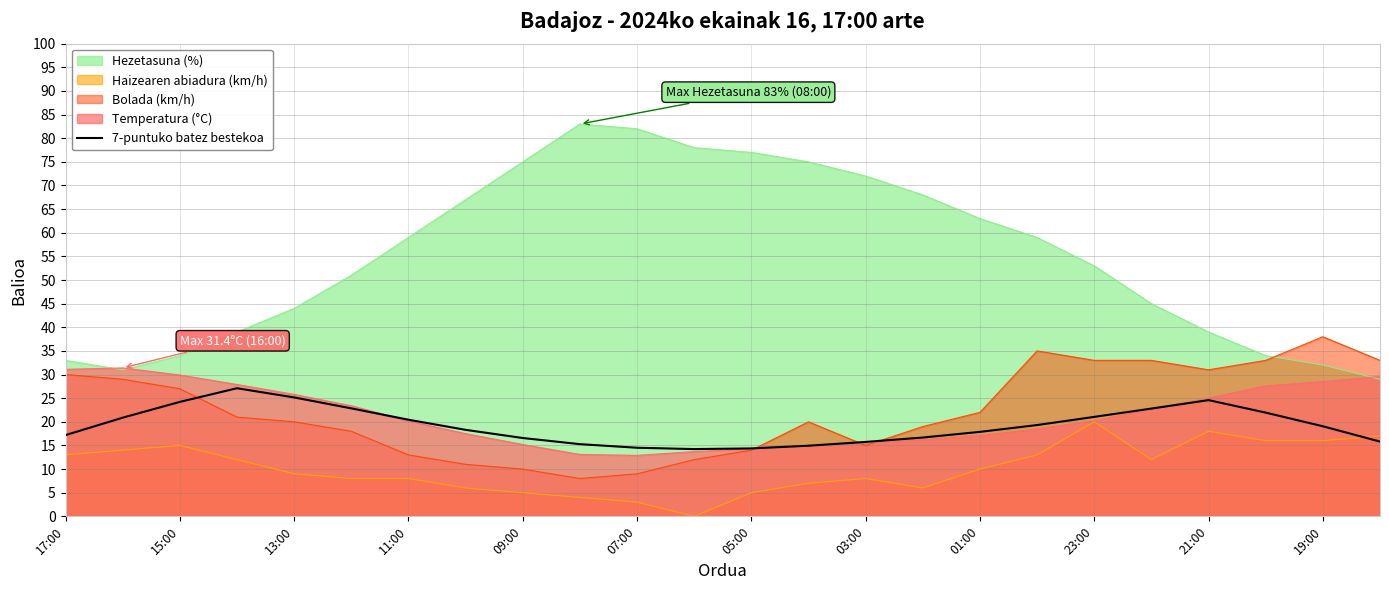

Which series has the widest spread of values?

Hezetasuna (%)